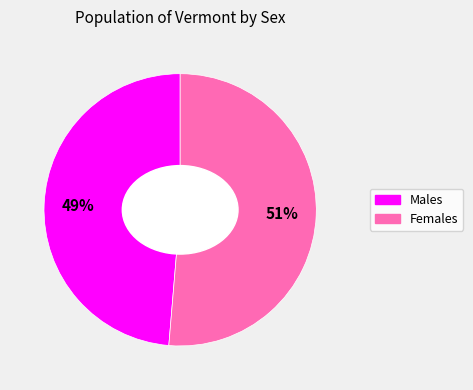

Is there any slice that represents more than half of the pie?

Yes